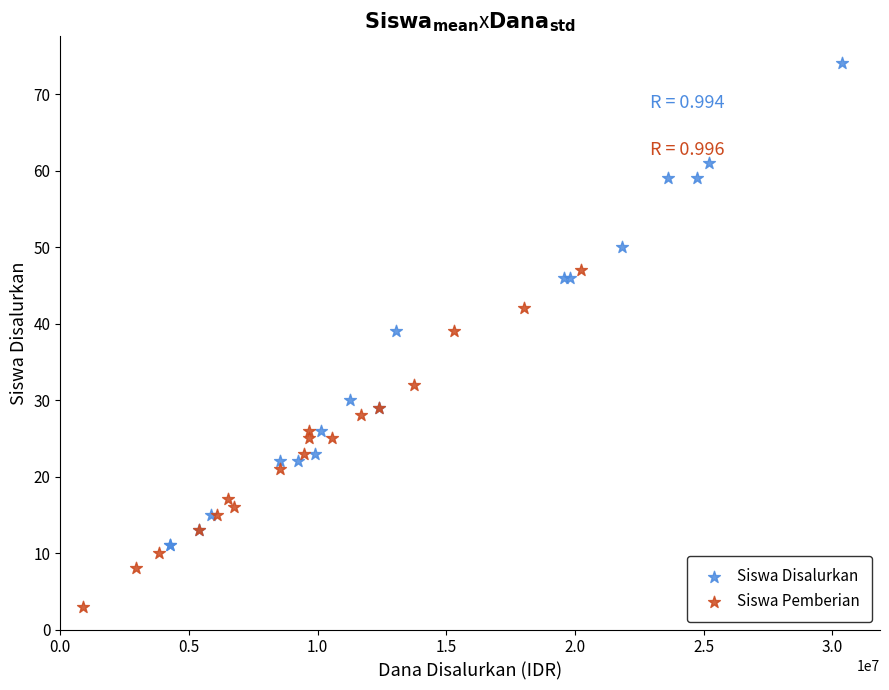

Which series reaches the maximum Y coordinate?

Siswa Disalurkan